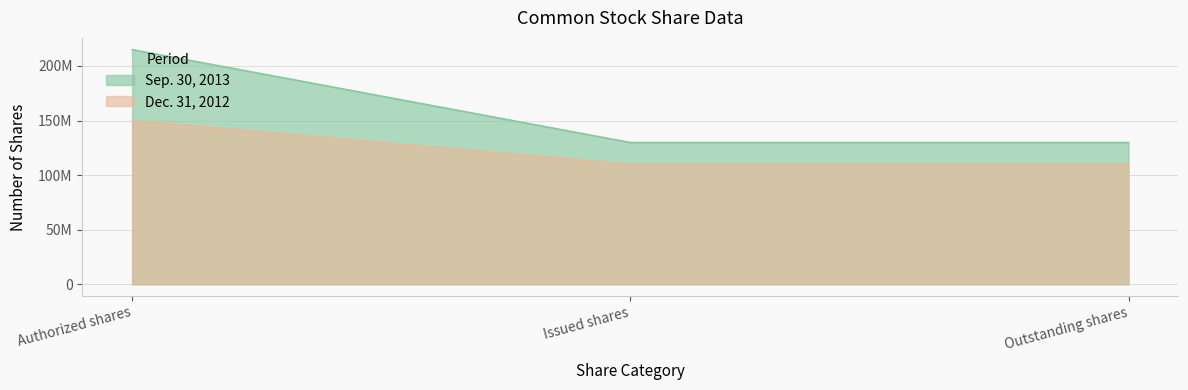

Rank the series by their maximum value, from highest to lowest.

Sep. 30, 2013, Dec. 31, 2012